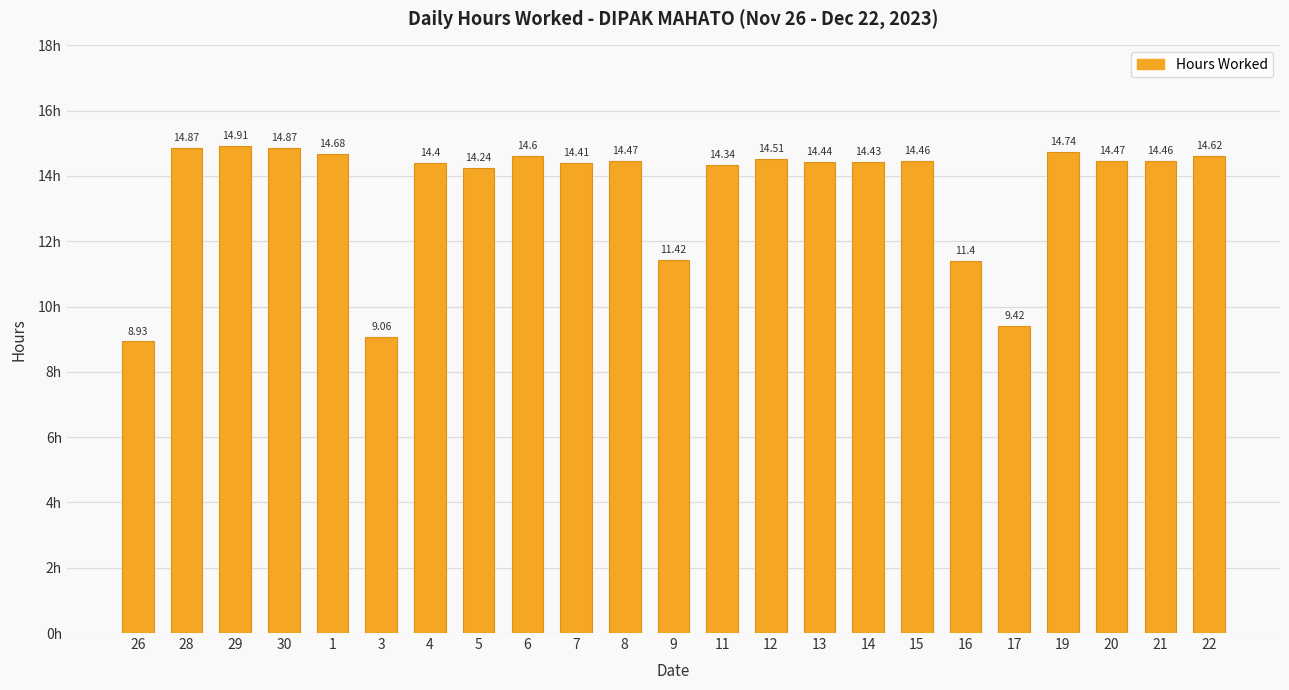

What position from the left is 16?

18